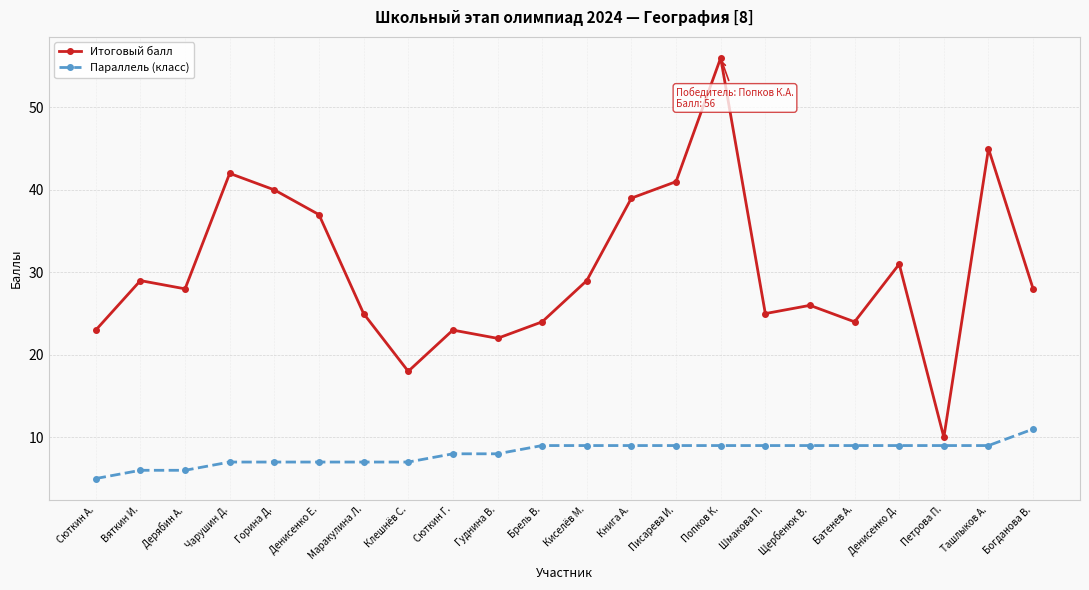

In Итоговый балл, how many points are higher than both neighbors (excluding endpoints)?

7